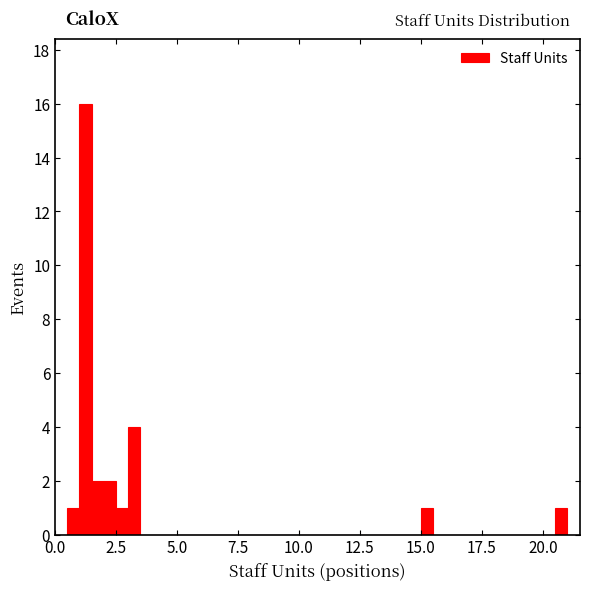

Read against the x-axis, roughly where is the centre of the tallest bar?

1.5